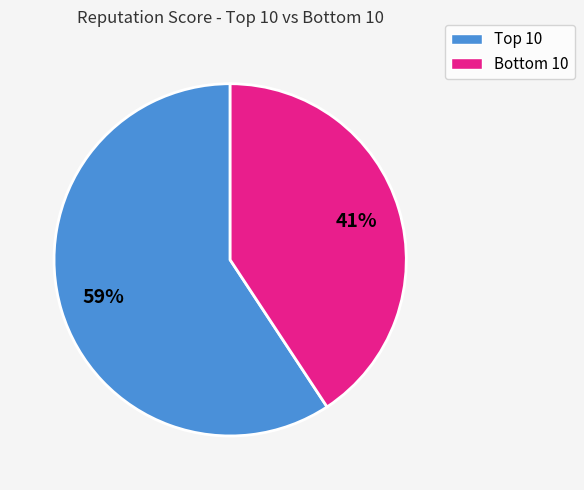

Is there any slice that represents more than half of the pie?

Yes